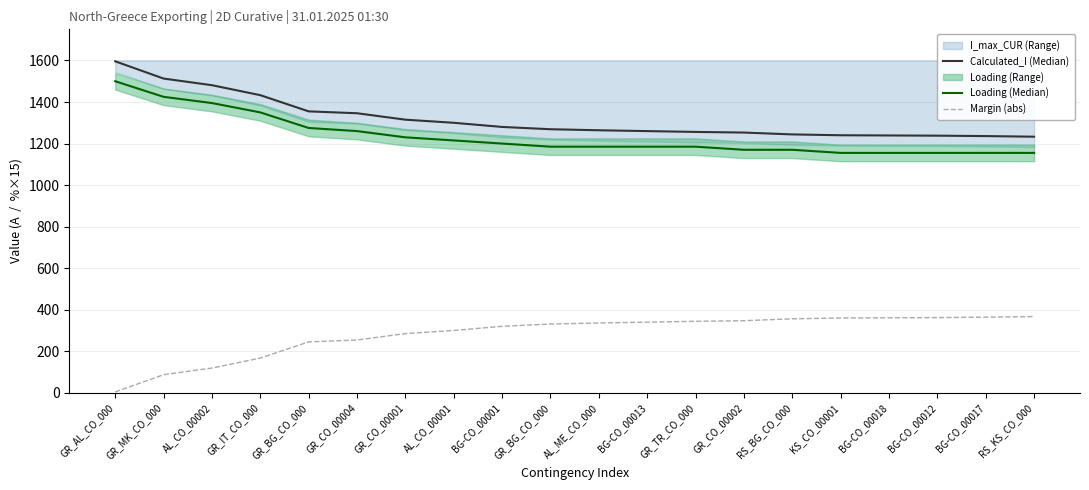

Where does the Margin (abs) series first go above 336?

BG-CO_00013